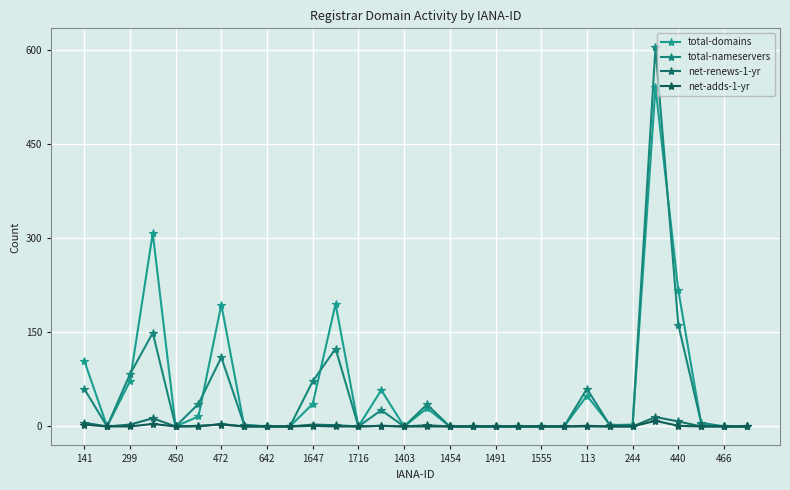

Does the chart have visible grid lines?

Yes